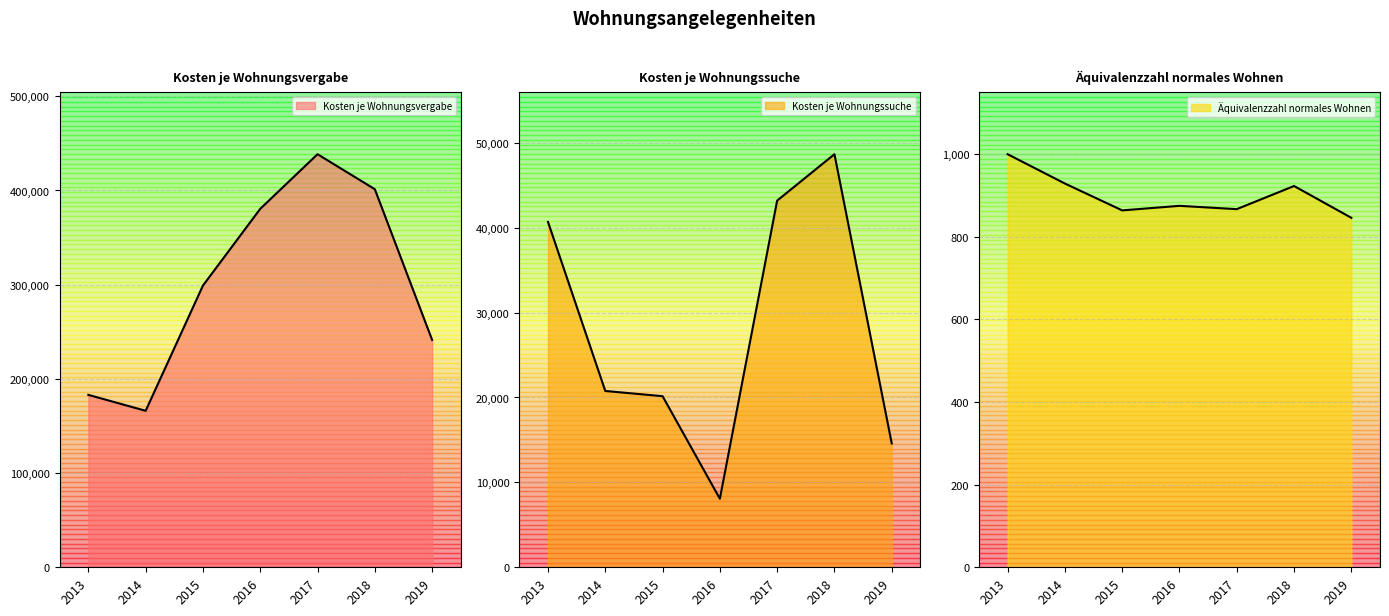

At how many categories does at least one series exceed 40497?

7